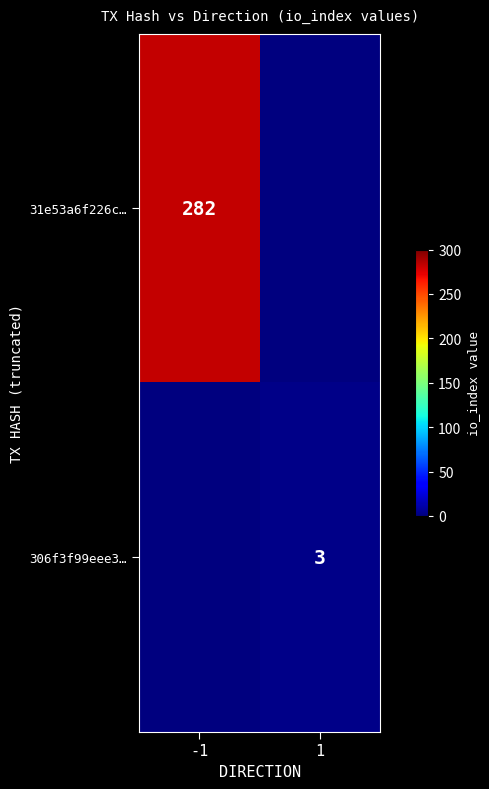

Is it true that 306f3f99eee3… equals 1 at 1?

False